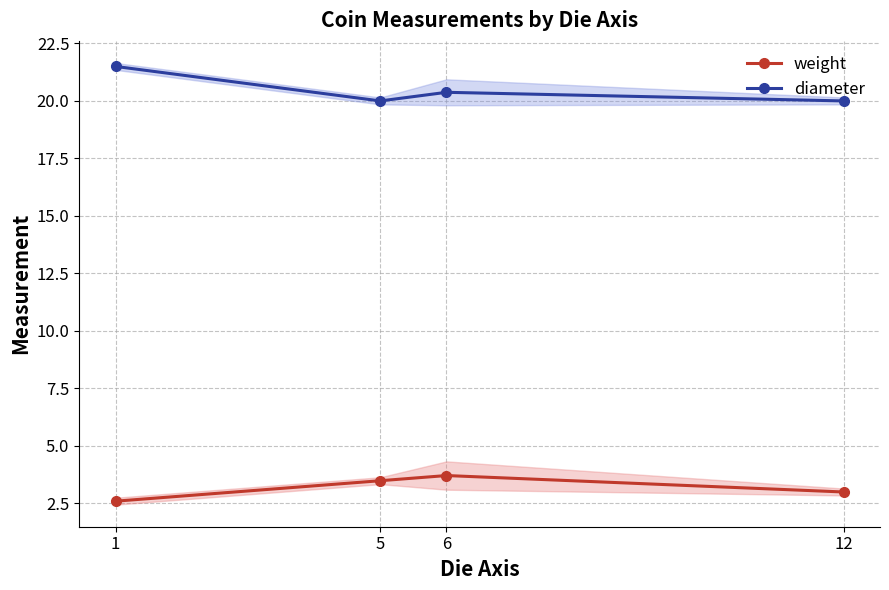

List the series in order of their peak value, lowest first.

weight, diameter